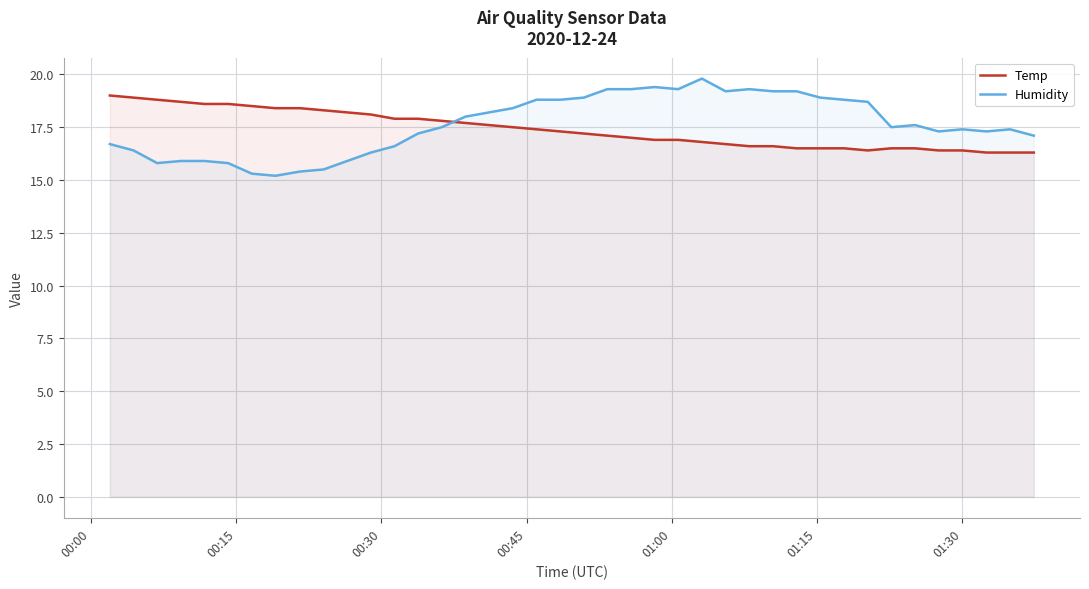

How many times do Temp and Humidity cross each other?

1